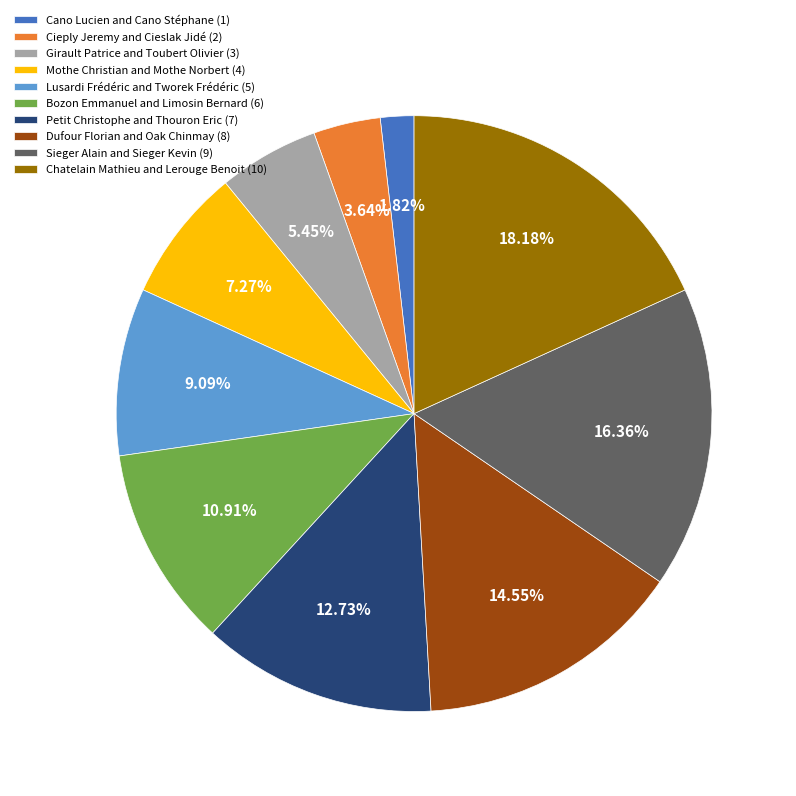

To the nearest percent, what is the combined percentage of Cieply Jeremy and Cieslak Jidé and Petit Christophe and Thouron Eric?

16%